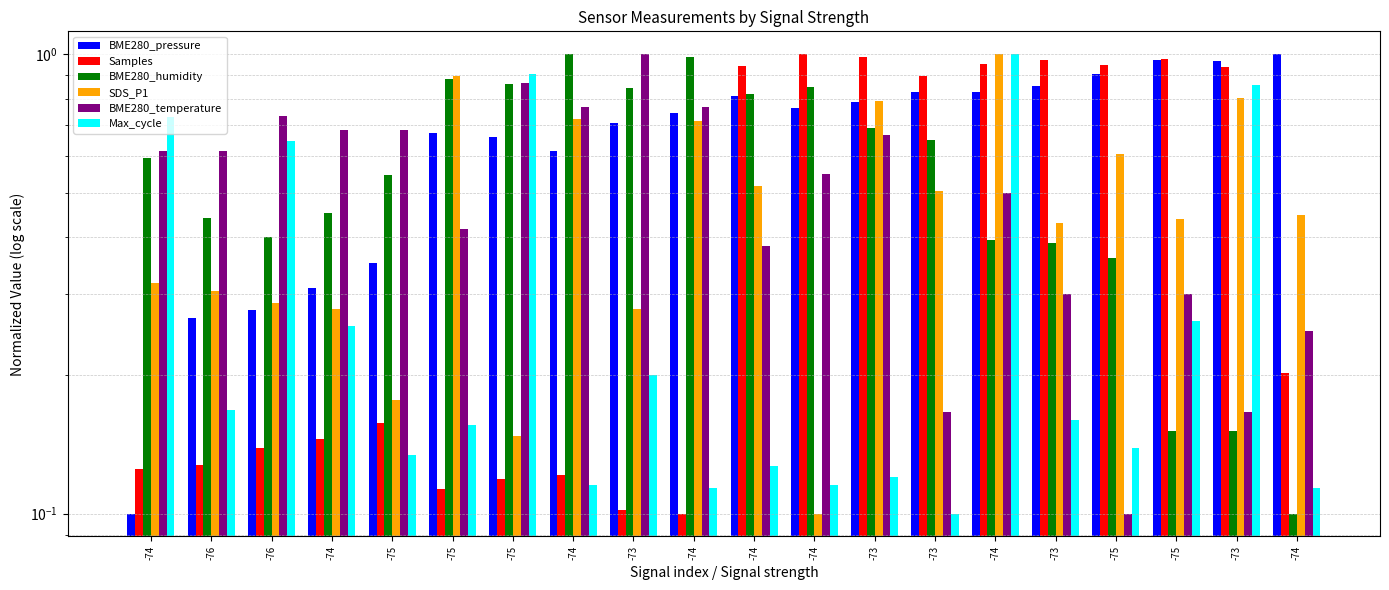

What is the difference between the maximum and minimum values in the BME280_pressure series?

0.9